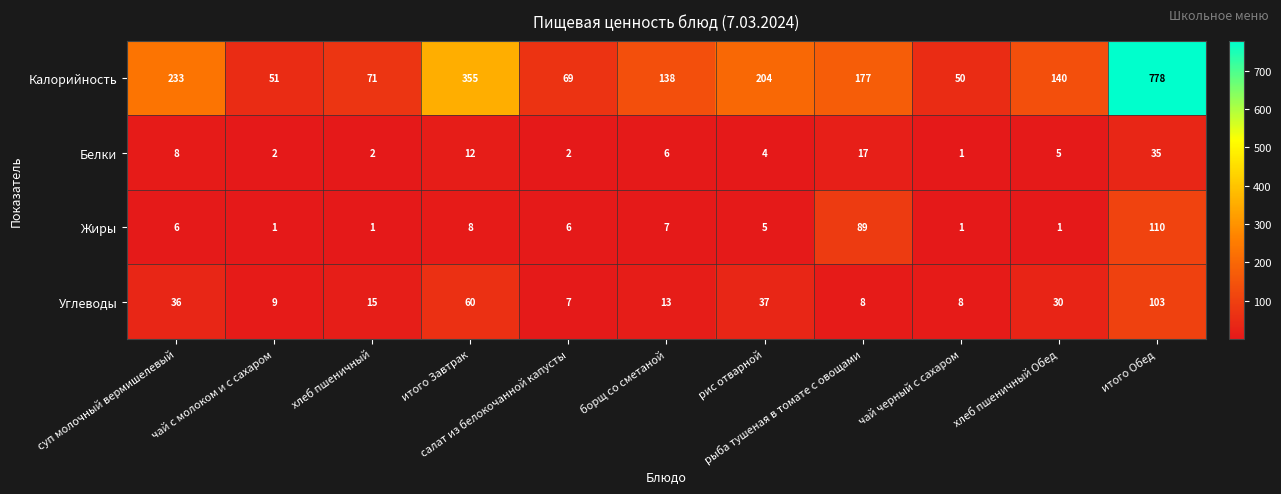

What is the difference between the maximum and minimum values in the Белки series?

34